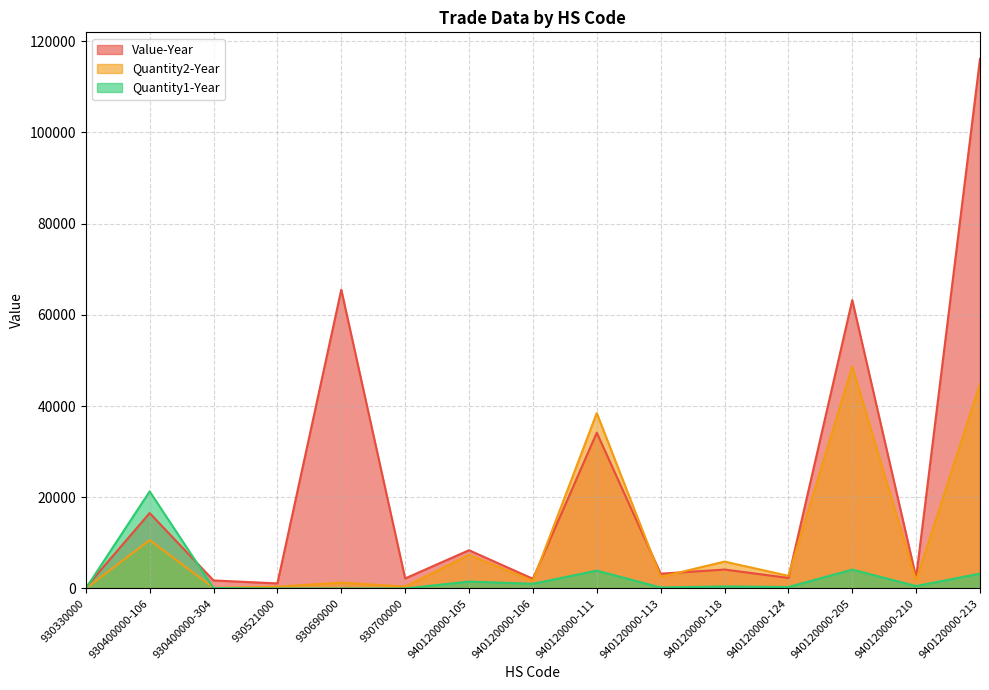

What is the difference between the highest and lowest values at 940120000-113?

3024